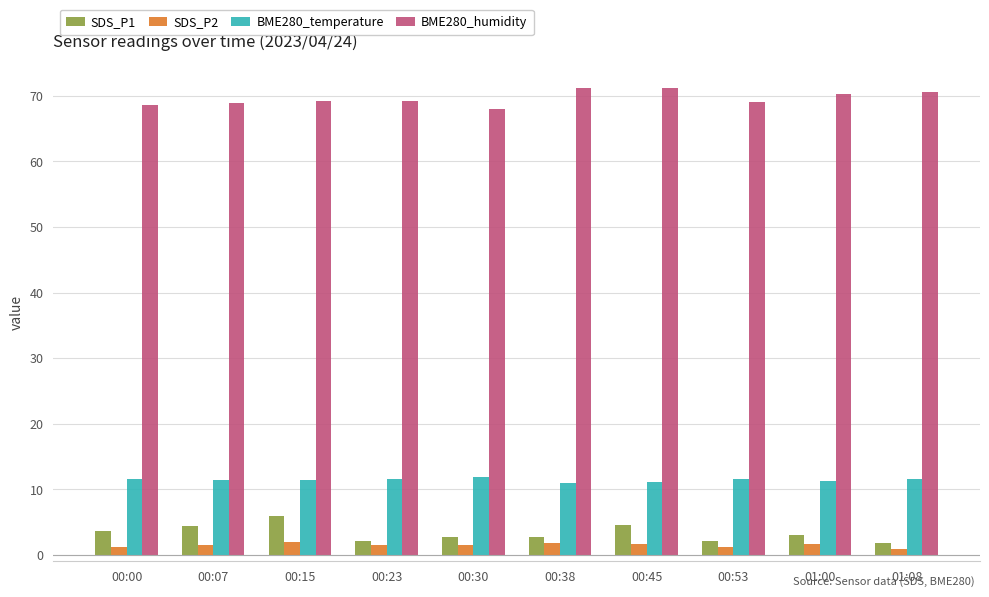

Count the number of categories in the chart.

10